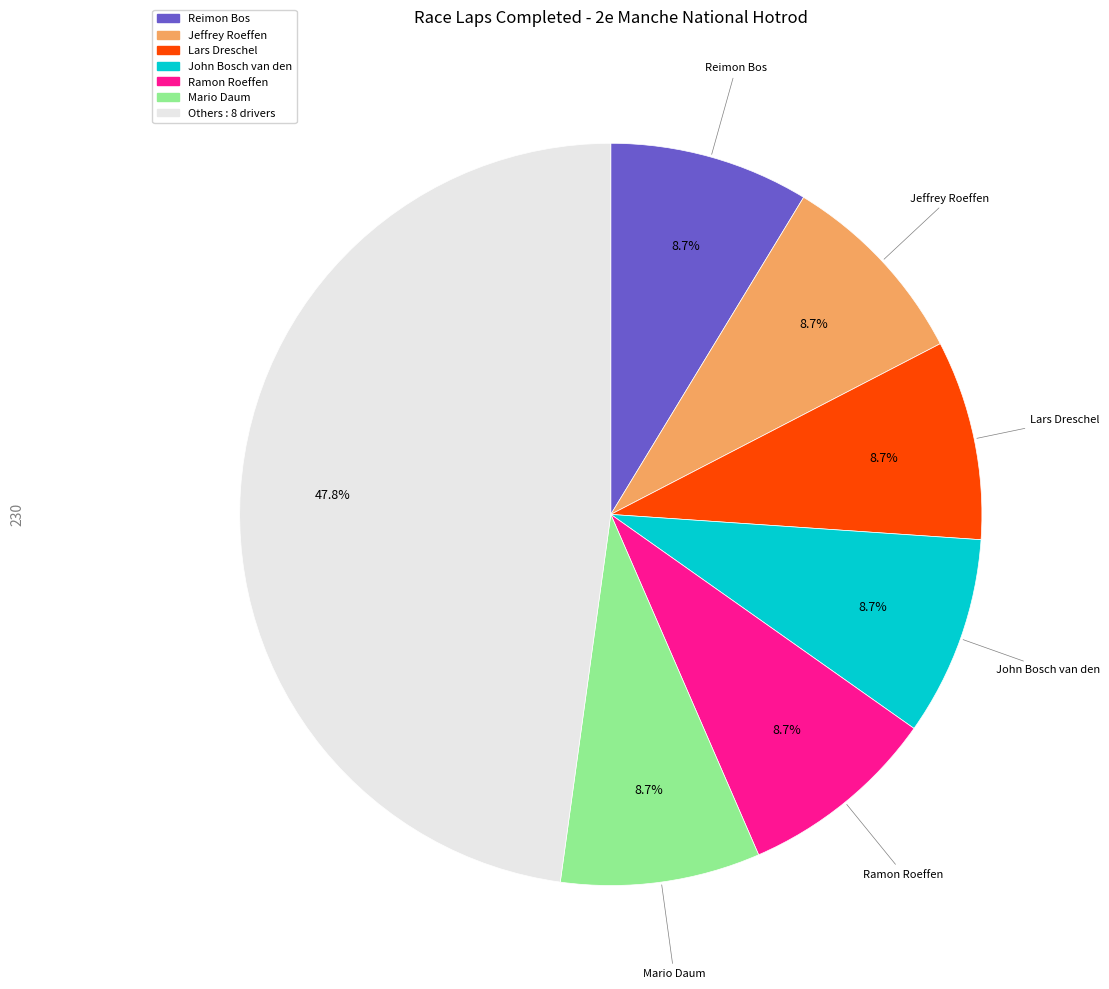

Does any single category account for the majority?

No